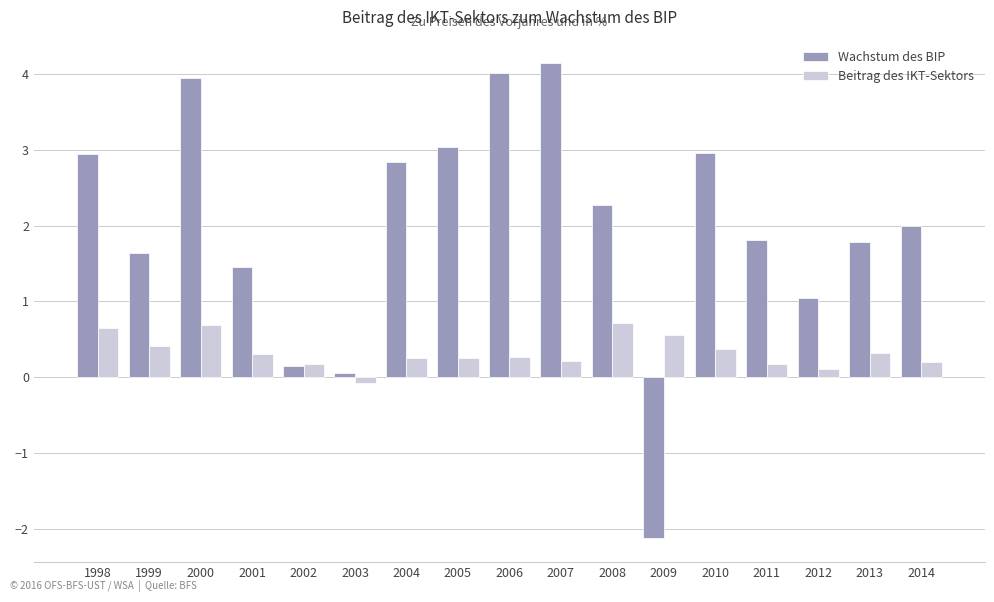

Is it true that Wachstum des BIP equals 3.1 at 2014?

False